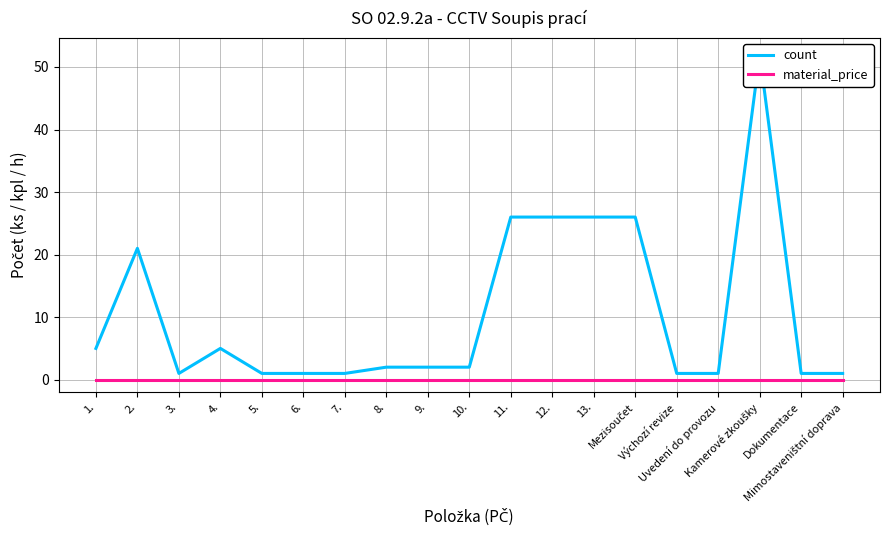

At 13., list the series in order from largest to smallest.

count, material_price